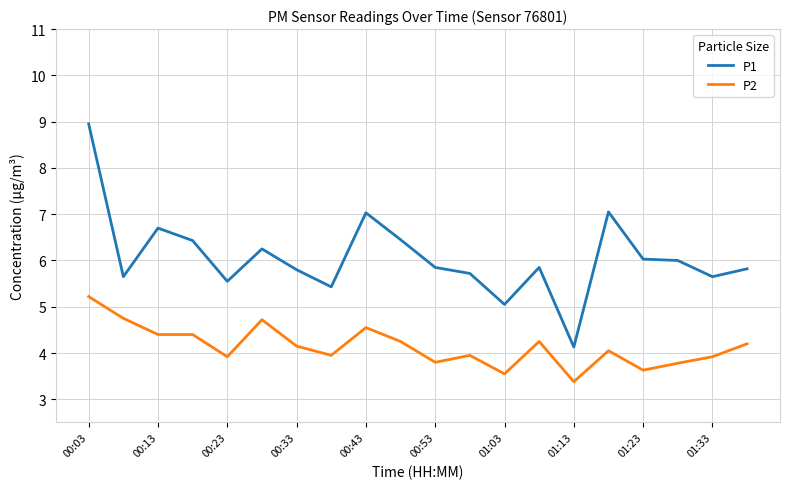

Which series has the largest total across all categories?

P1